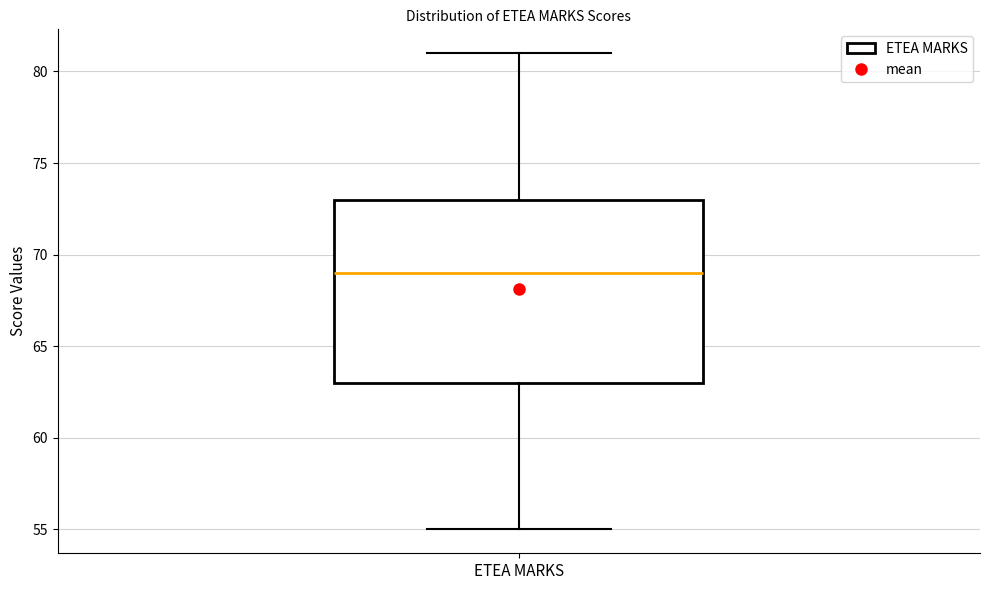

Read this box plot against the y-axis: the position of the median line, the range covered by the box, and the ends of both whiskers. The values are not printed on the chart, so give them approximately, as read against the axis.

median 69, box 63 to 73, whiskers 55 to 81